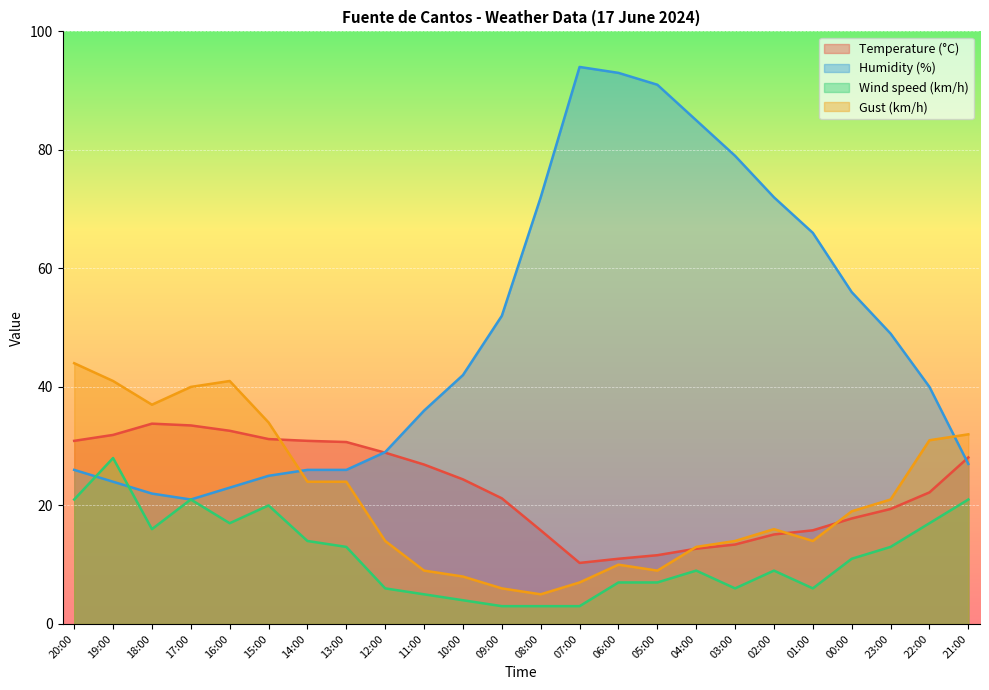

What position from the right is 13:00?

17